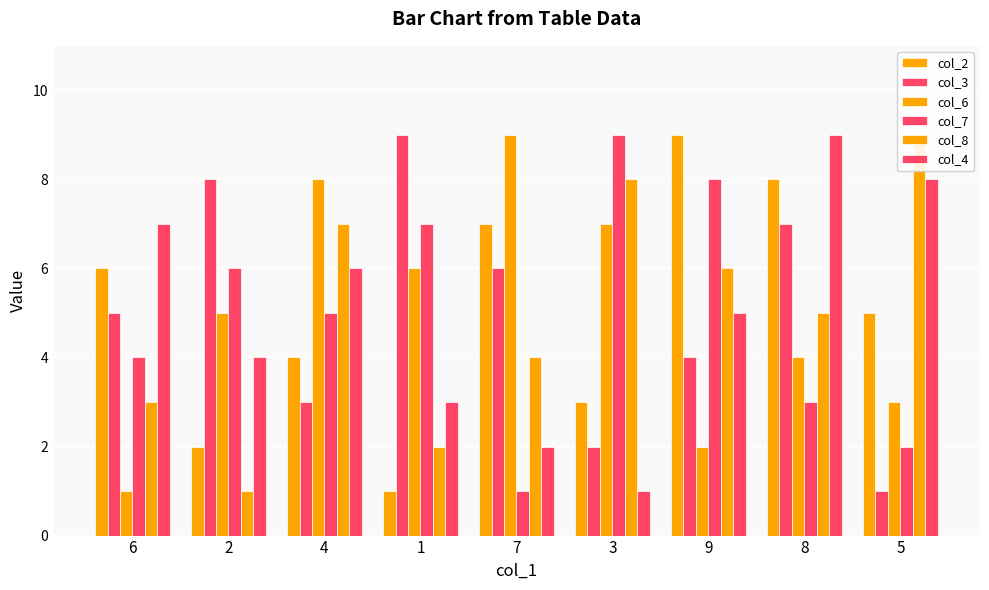

What is the label of the 9th bar from the left?

5